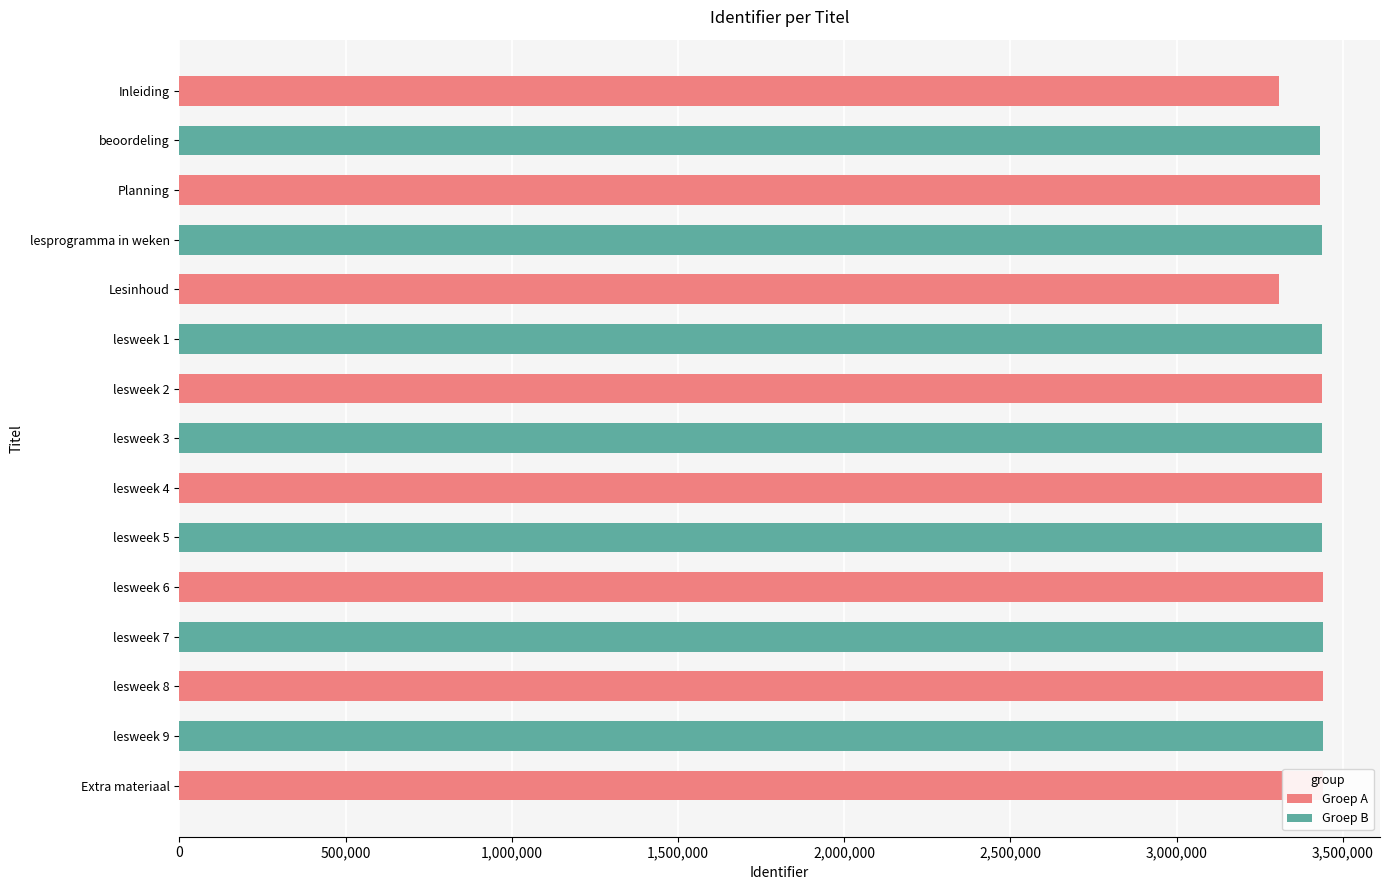

Between lesprogramma in weken and lesweek 8, which is larger?

lesweek 8